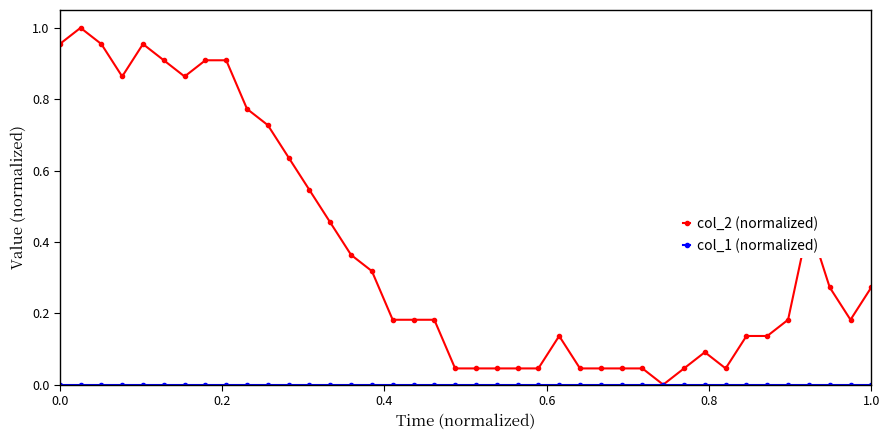

Which series has the widest spread of values?

col_2 (normalized)